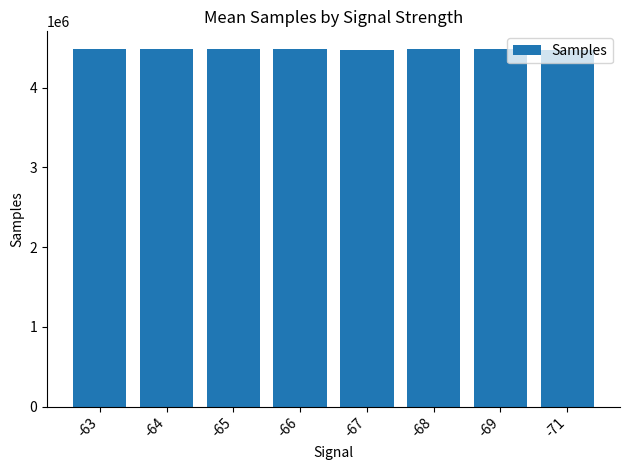

What is the difference between the maximum and minimum values?

6934.5